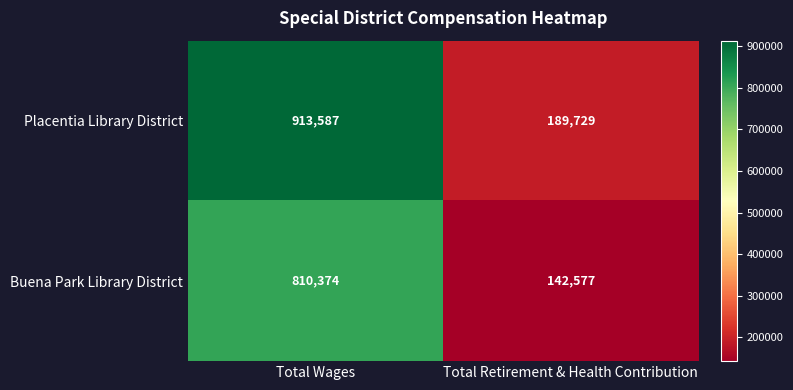

What value does the Buena Park Library District series have at Total Retirement & Health Contribution?

142577